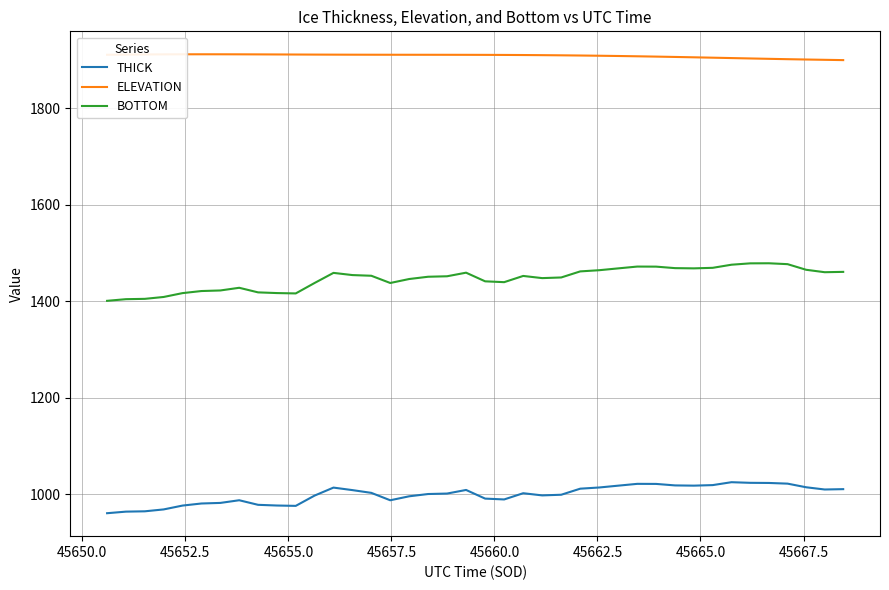

Rank the series by their average value, from highest to lowest.

ELEVATION, BOTTOM, THICK